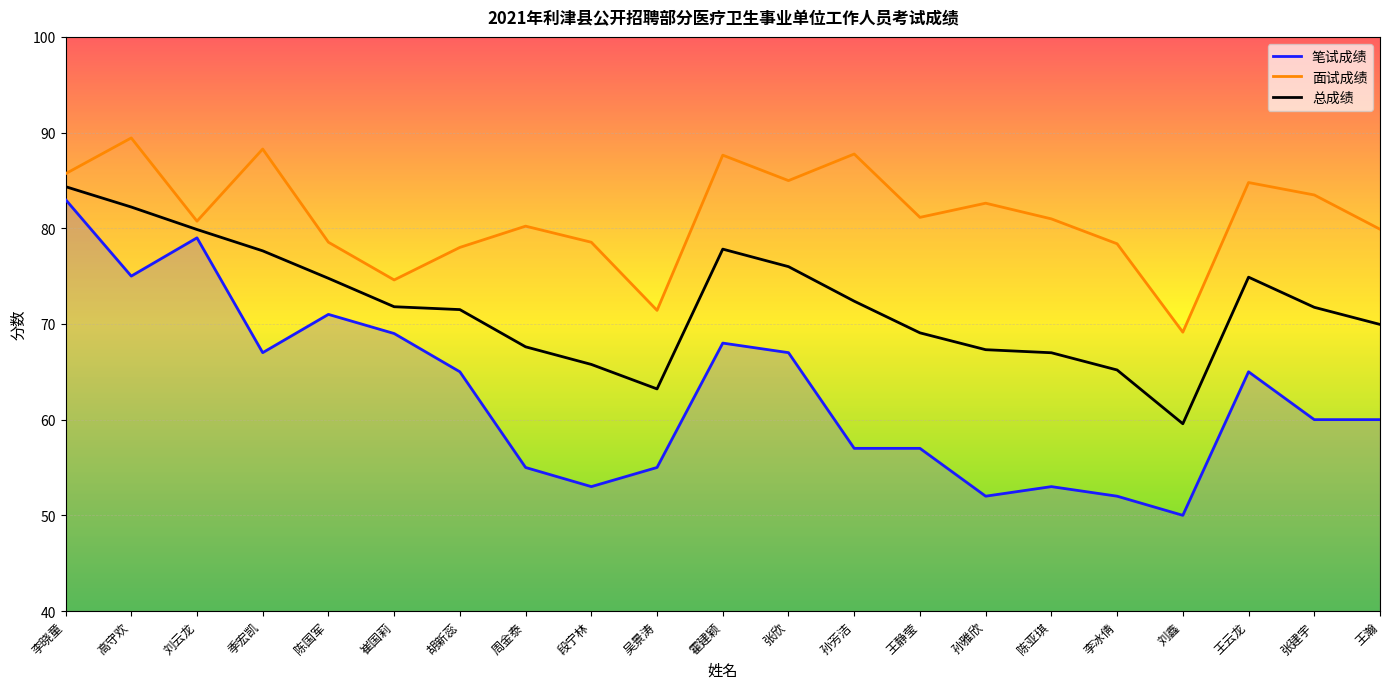

What is the difference between the second highest and second lowest values in the 面试成绩 series?

16.9